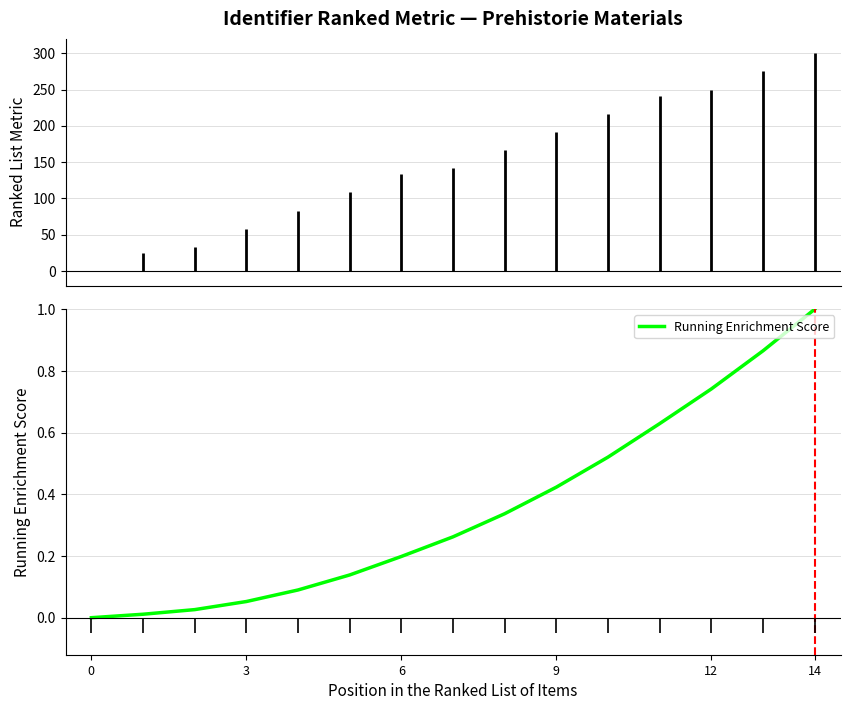

The value of Running Enrichment Score at 3 is 0.0. True or false?

False